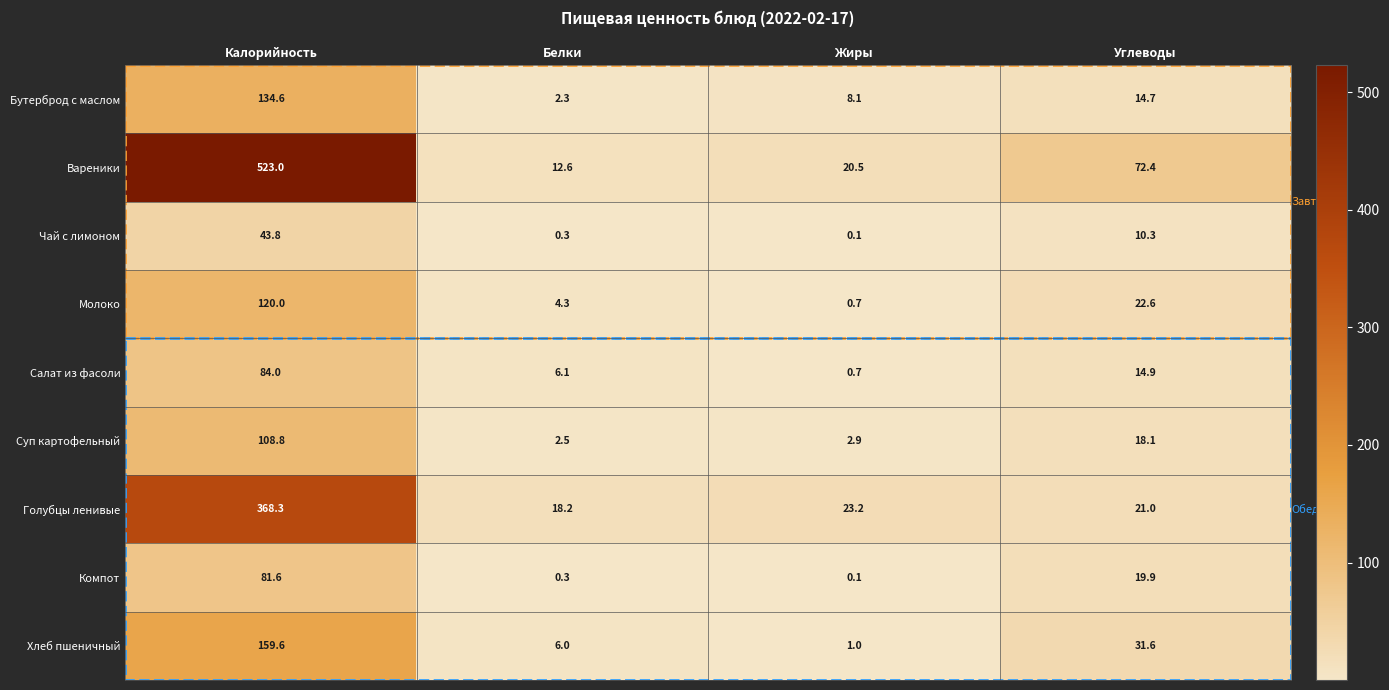

The Компот series shows 81.6 at Калорийность. True or false?

True